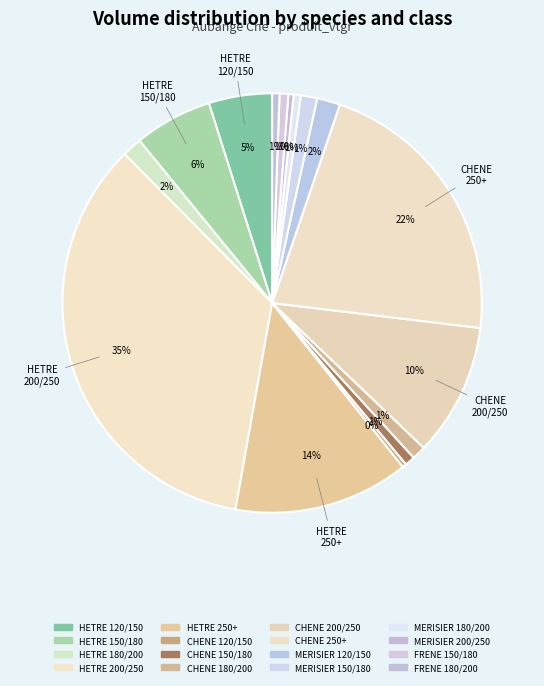

Which slice is the smallest?

CHENE 120/150